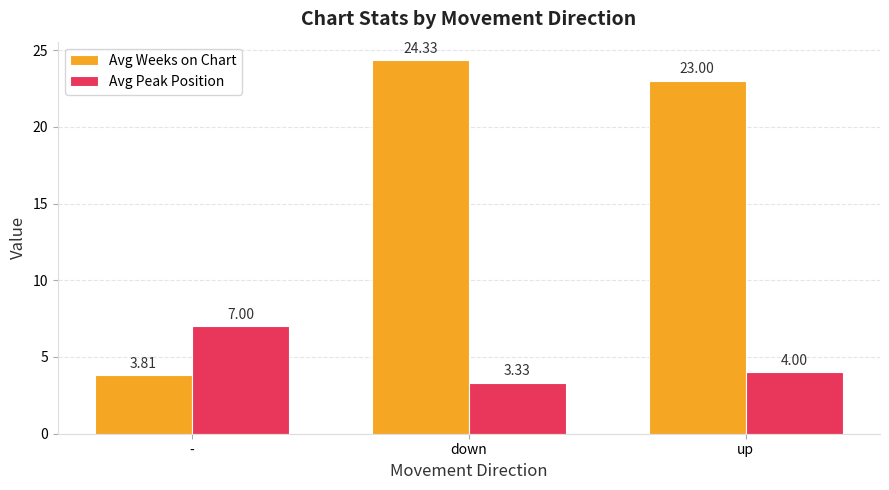

What is the total value across all series at down?

27.7